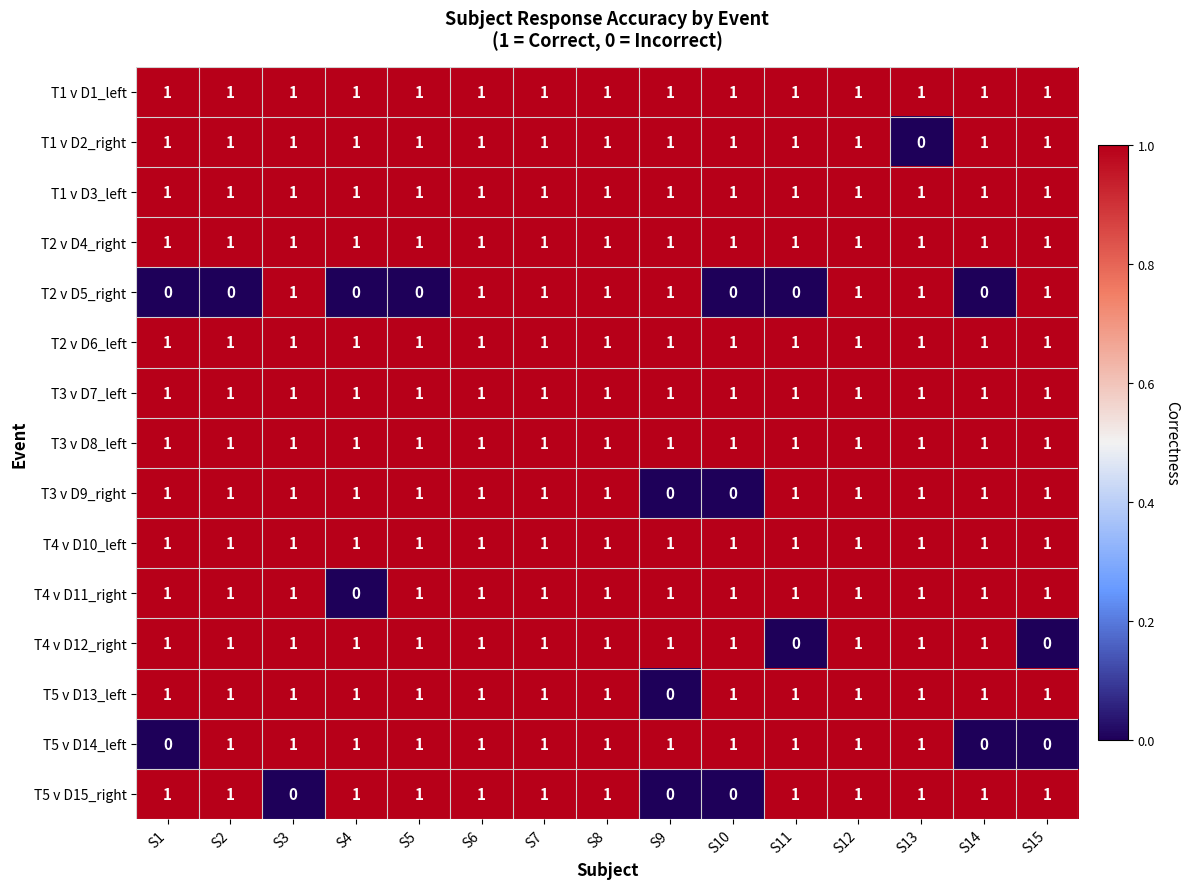

What is the sum of all T3 v D8_left values?

15